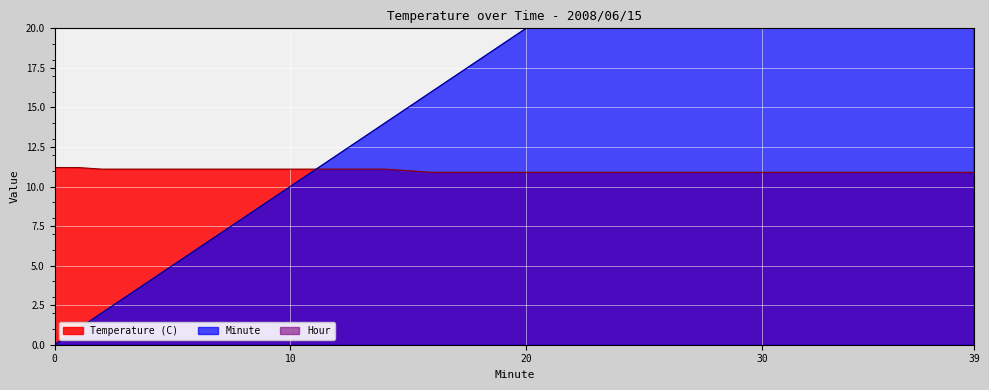

Which series has the largest range (max minus min)?

Minute